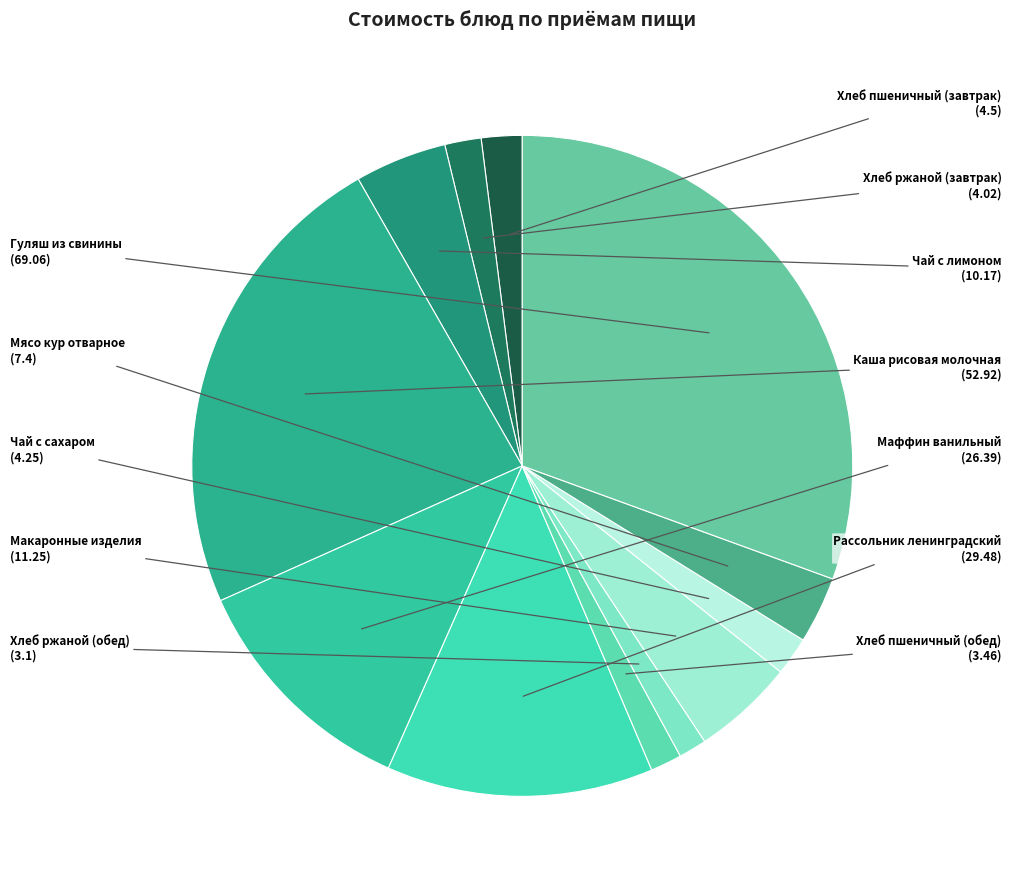

Rank the categories by value from lowest to highest.

Хлеб ржаной (обед), Хлеб пшеничный (обед), Хлеб ржаной (завтрак), Чай с сахаром, Хлеб пшеничный (завтрак), Мясо кур отварное, Чай с лимоном, Макаронные изделия, Маффин ванильный, Рассольник ленинградский, Каша рисовая молочная, Гуляш из свинины